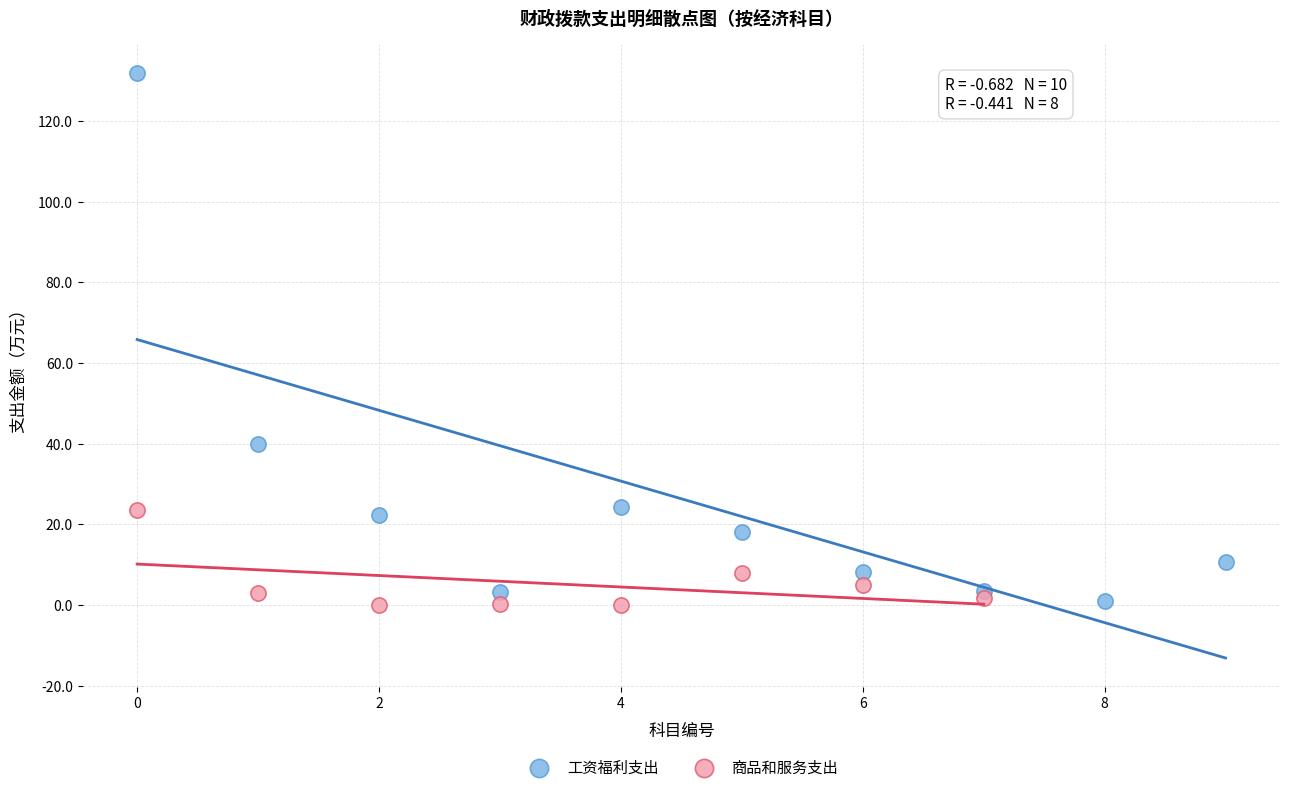

Which series reaches the maximum Y coordinate?

工资福利支出